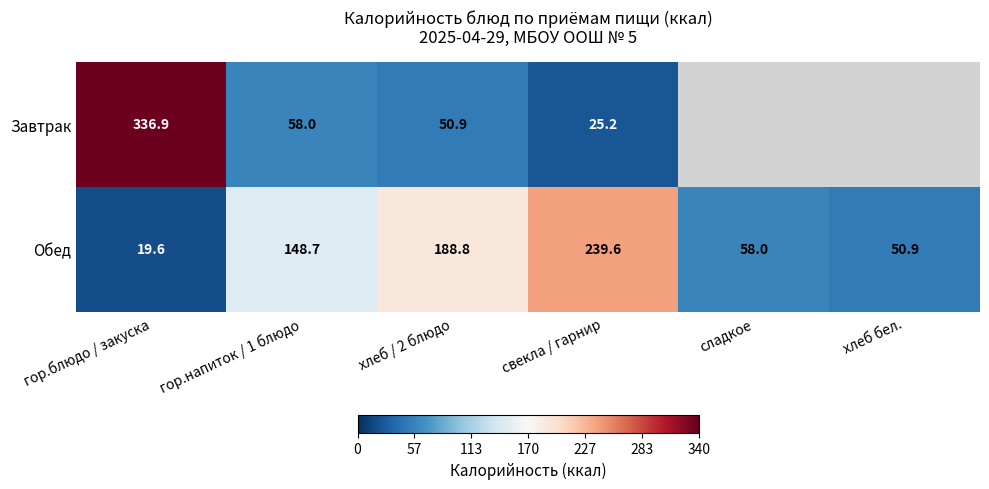

Is the value of Обед at гор.напиток / 1 блюдо greater than the value of Завтрак at свекла / гарнир?

Yes